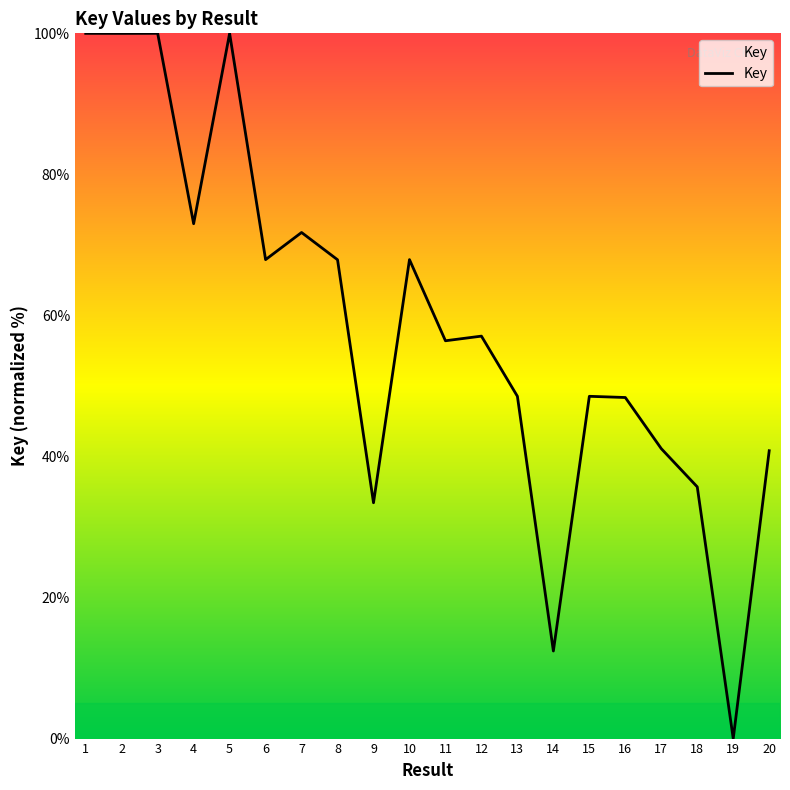

What is the greatest value displayed?

100.0